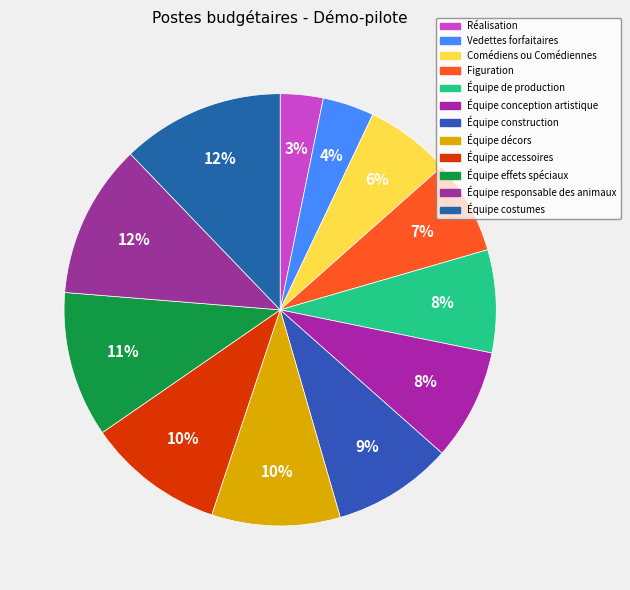

Approximately how many times larger is the value at Équipe conception artistique compared to Équipe décors?

0.9